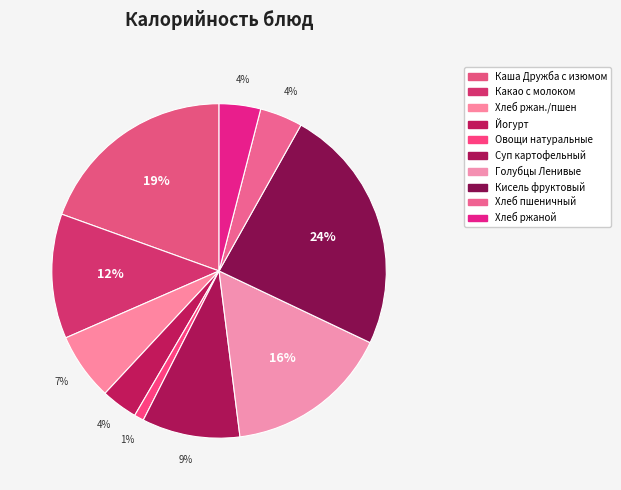

To the nearest percent, what portion does Голубцы Ленивые represent?

16%